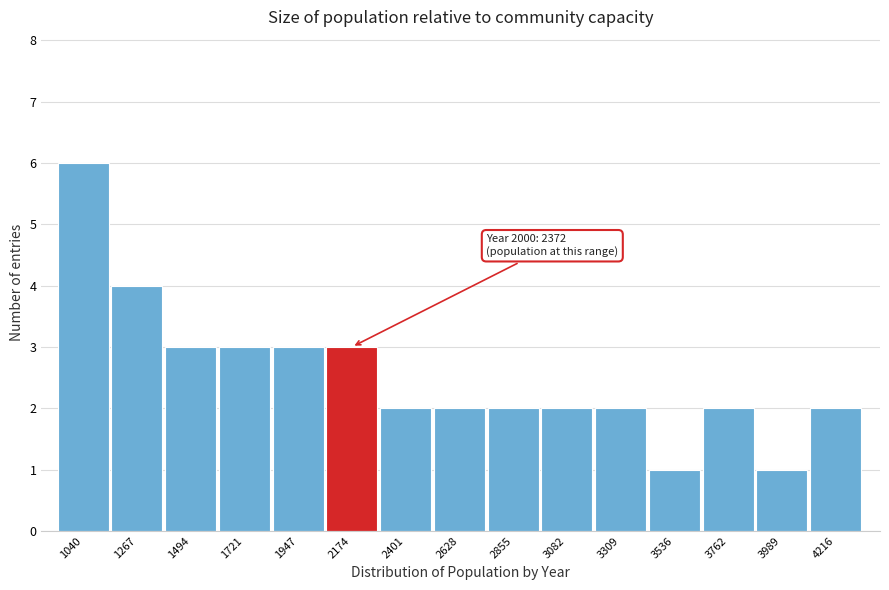

Reading left to right, list all the values displayed in this chart.

6	4	3	3	3	3	2	2	2	2	2	1	2	1	2